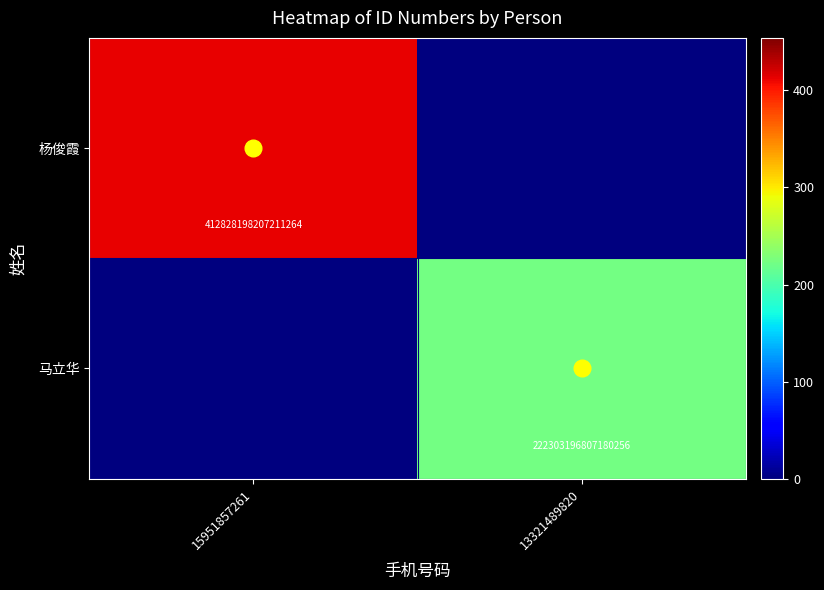

What is the difference between the maximum and minimum values in the 杨俊霞 series?

412.8